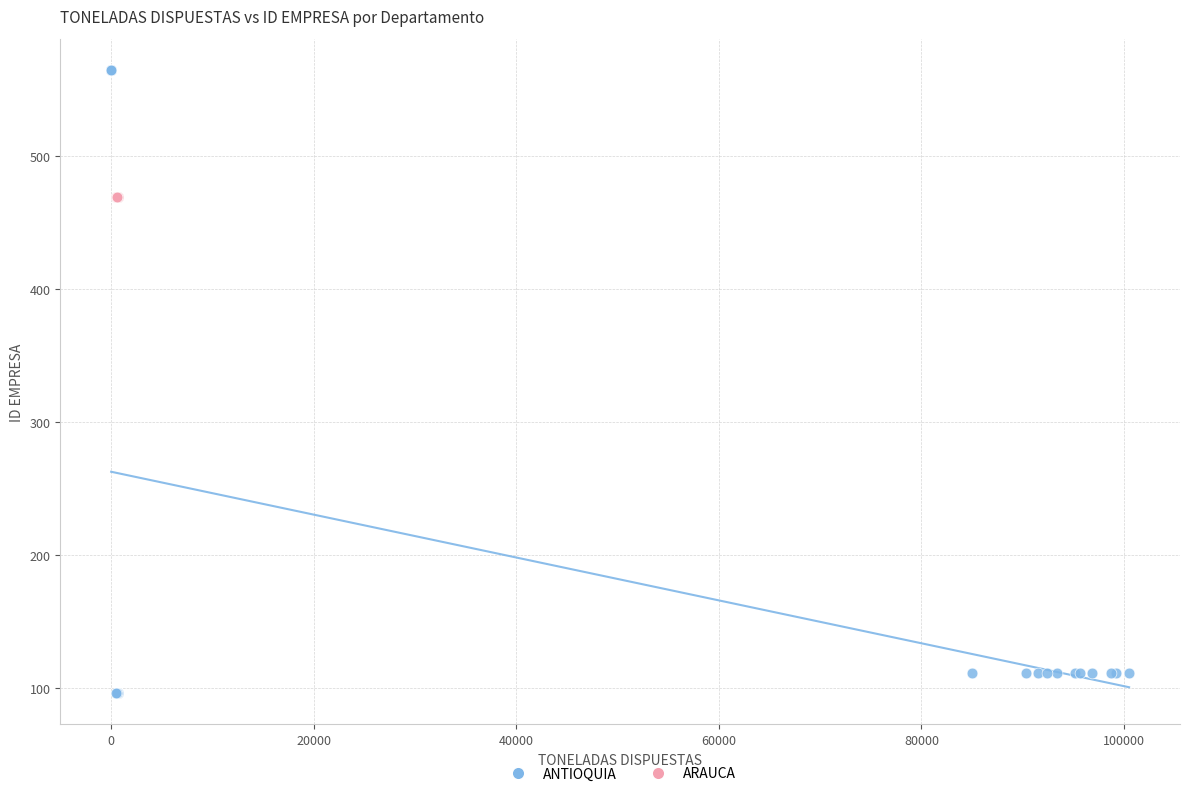

Which series reaches the maximum Y coordinate?

ANTIOQUIA